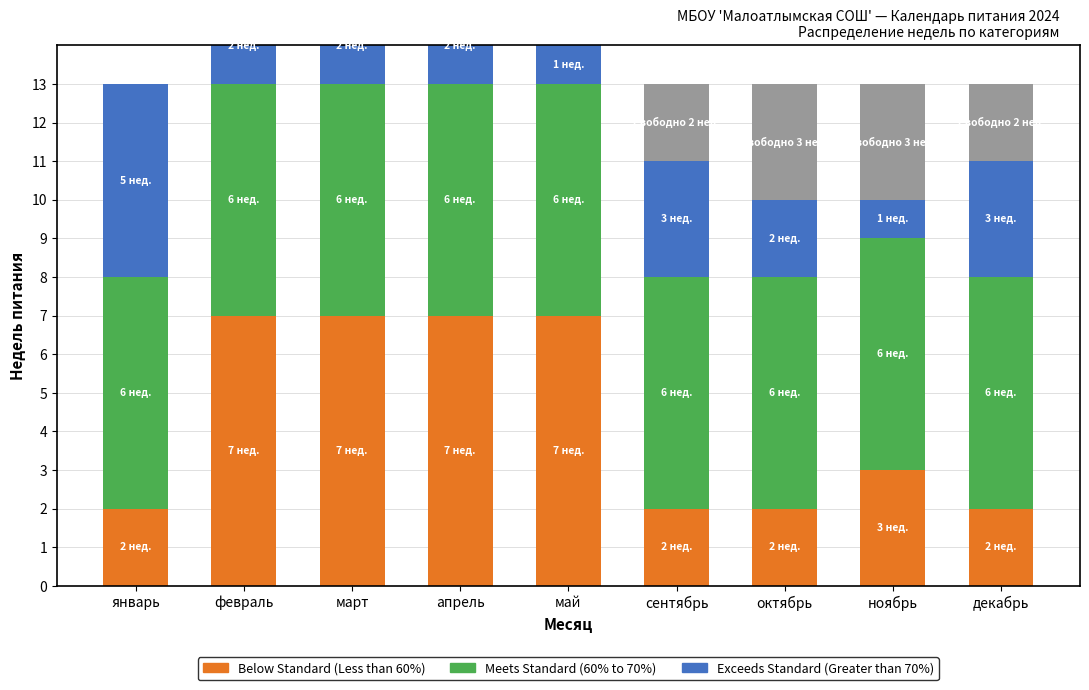

What is the difference between the second highest and minimum values in the Exceeds Standard (Greater than 70%) series?

2